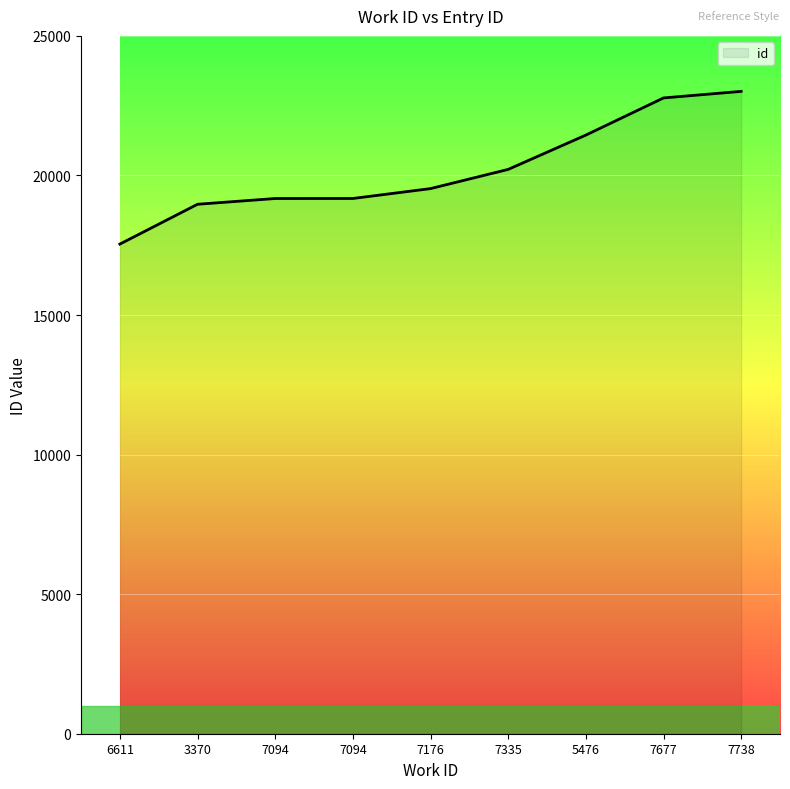

What is the average value?

20204